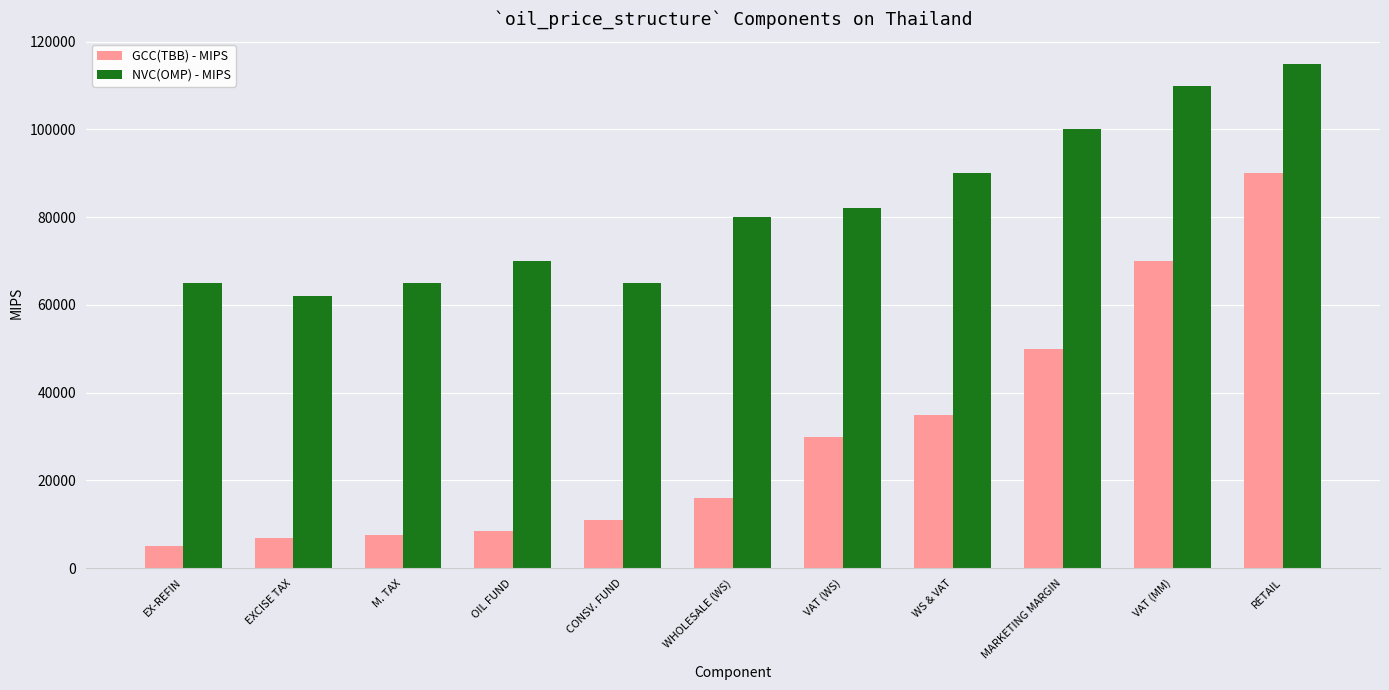

How many data points does each series have?

11